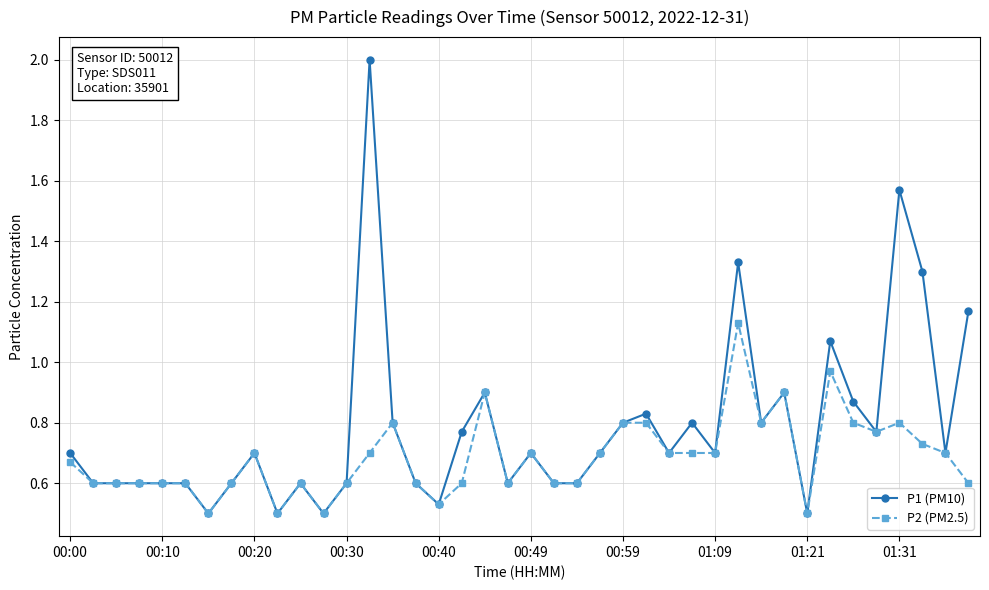

What is the greatest value displayed?

2.0